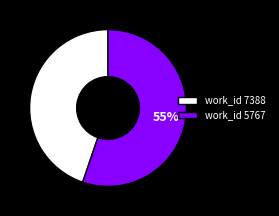

To the nearest percent, what is the difference between the largest and smallest slice percentages?

10%